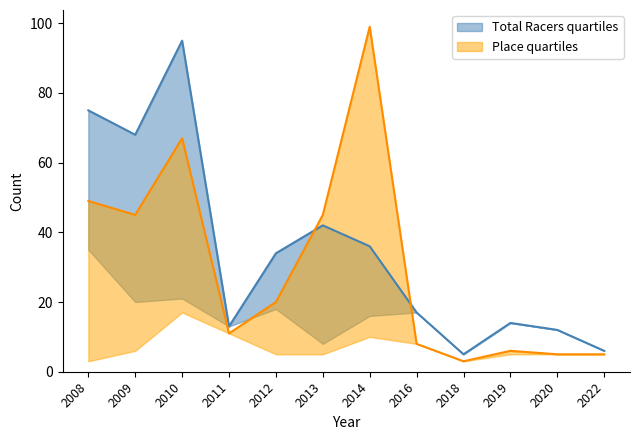

How many lines are shown in the chart?

2